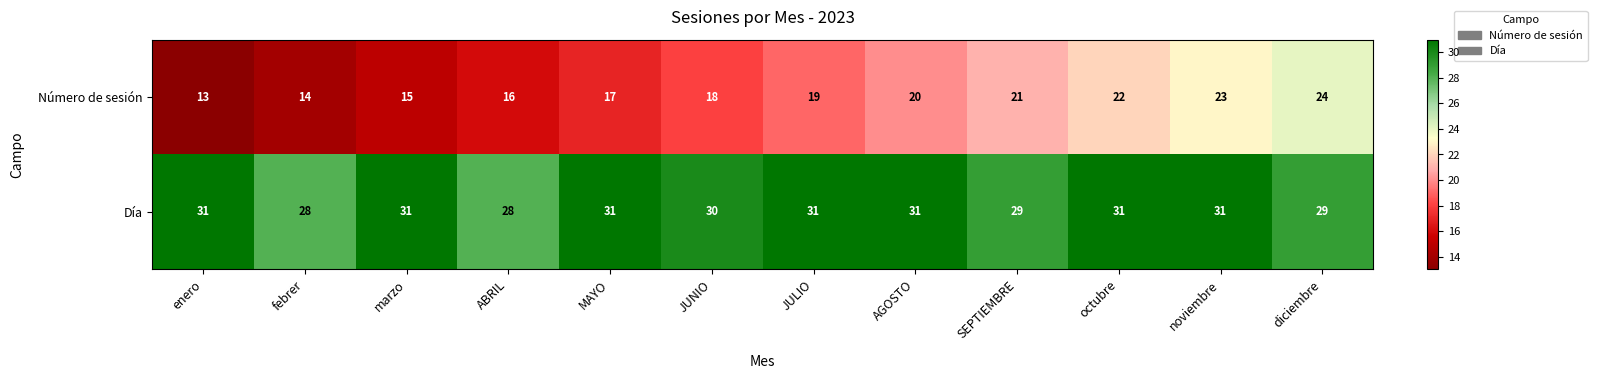

Read the Día value at JUNIO.

30